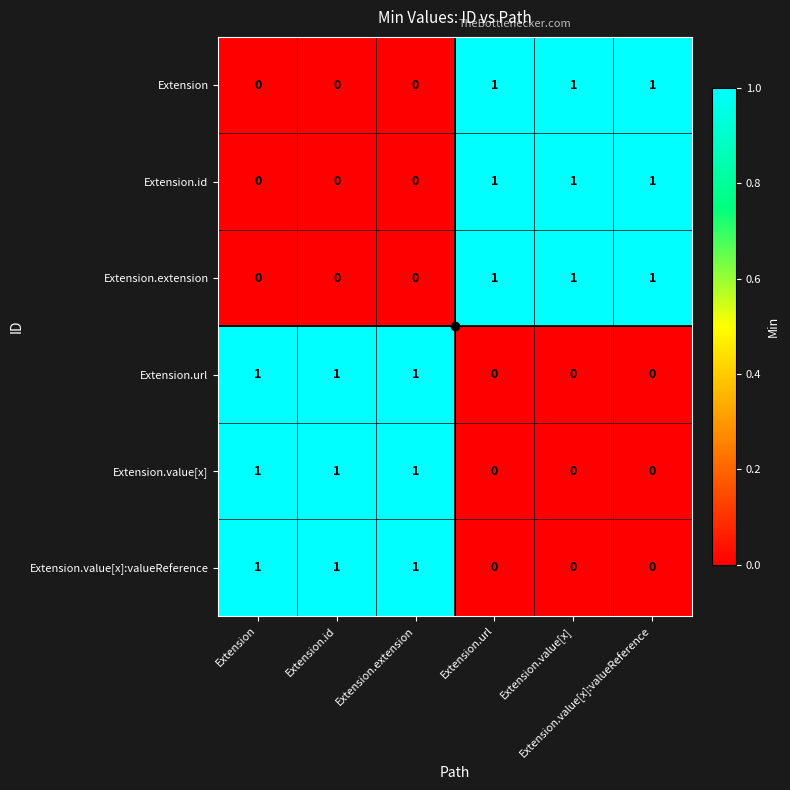

At how many categories does at least one series exceed 0?

6